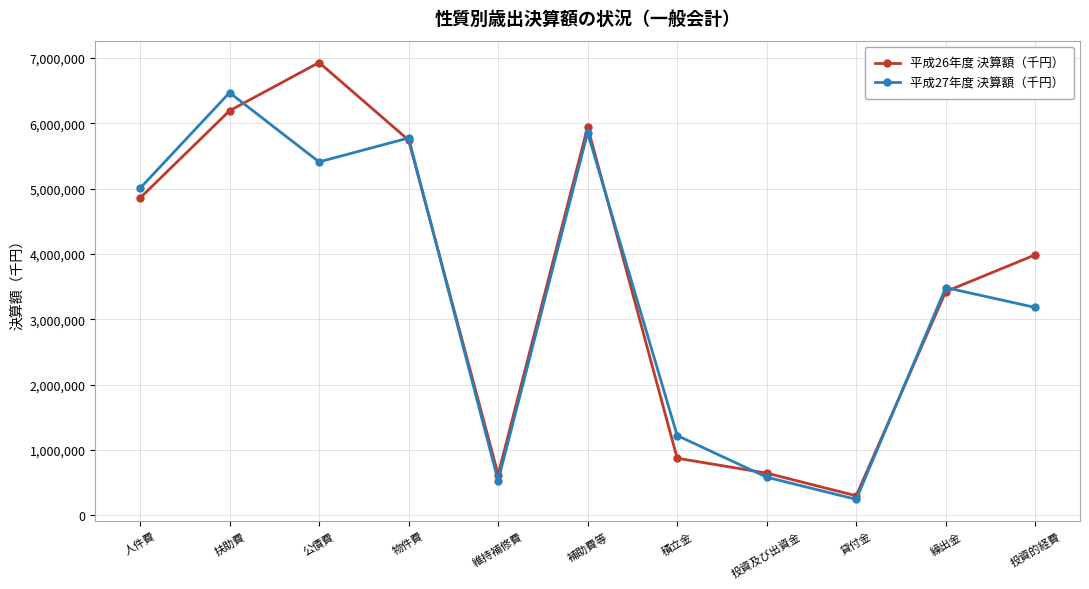

At which category does 平成27年度 決算額（千円） reach its first local peak?

扶助費